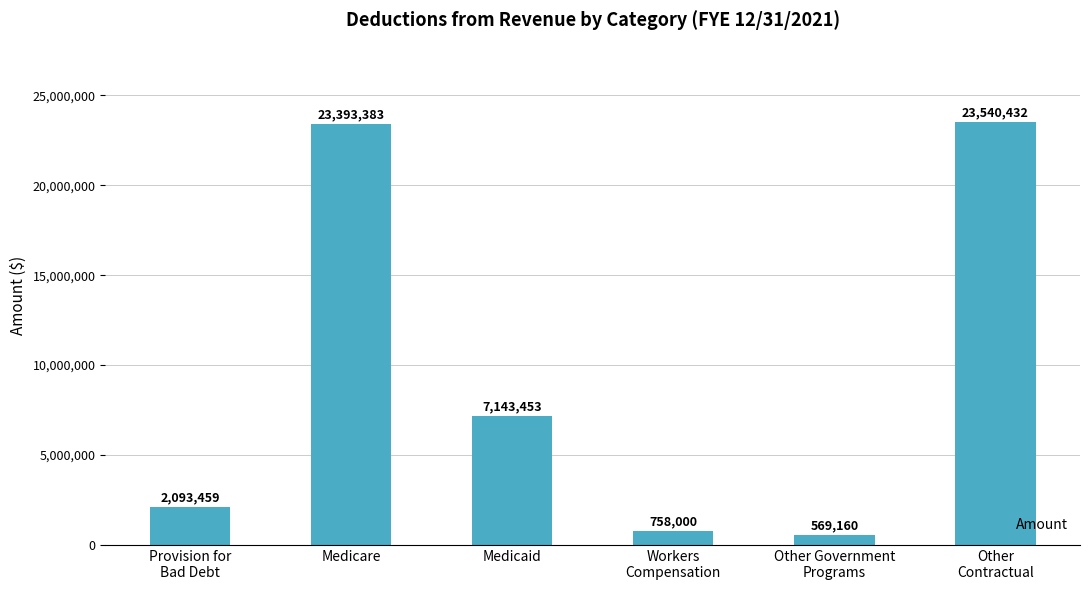

What is the difference between the second highest and minimum values?

22824223